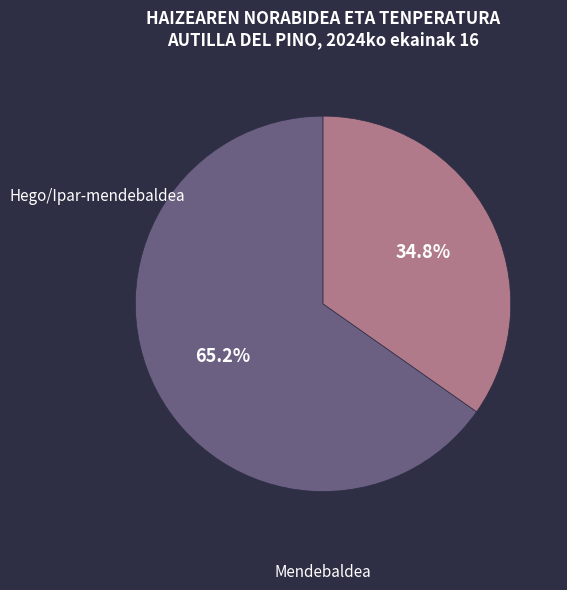

How many segments does this pie chart have?

2